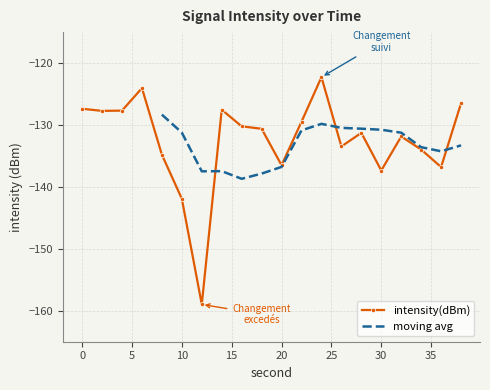

What is the minimum value shown in the chart?

-159.0